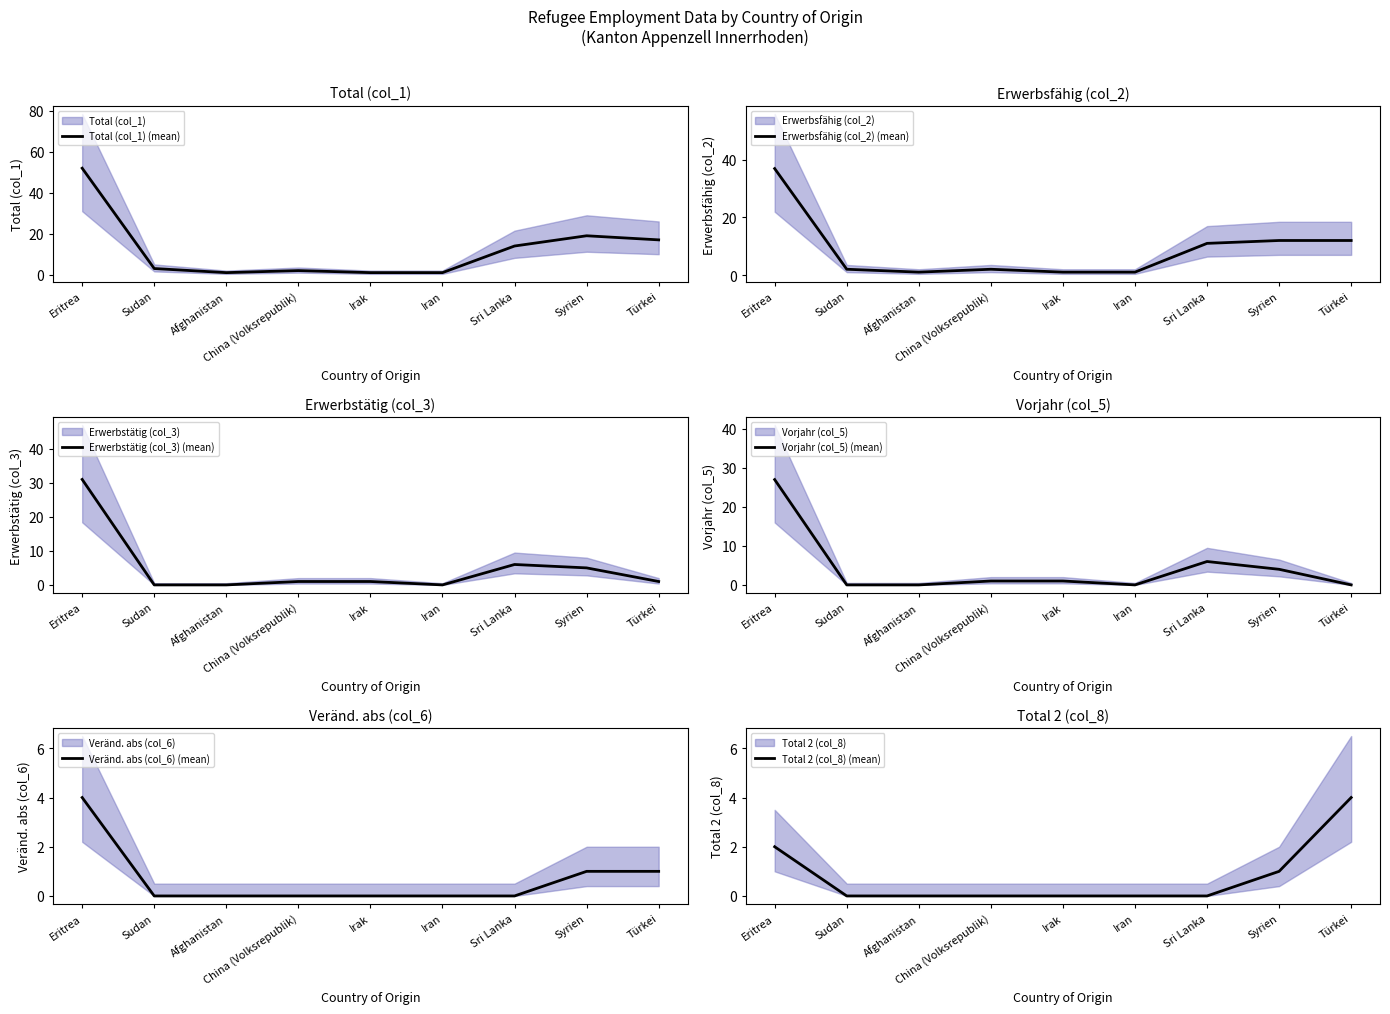

Which series has the largest total across all categories?

Total (col_1) (mean)